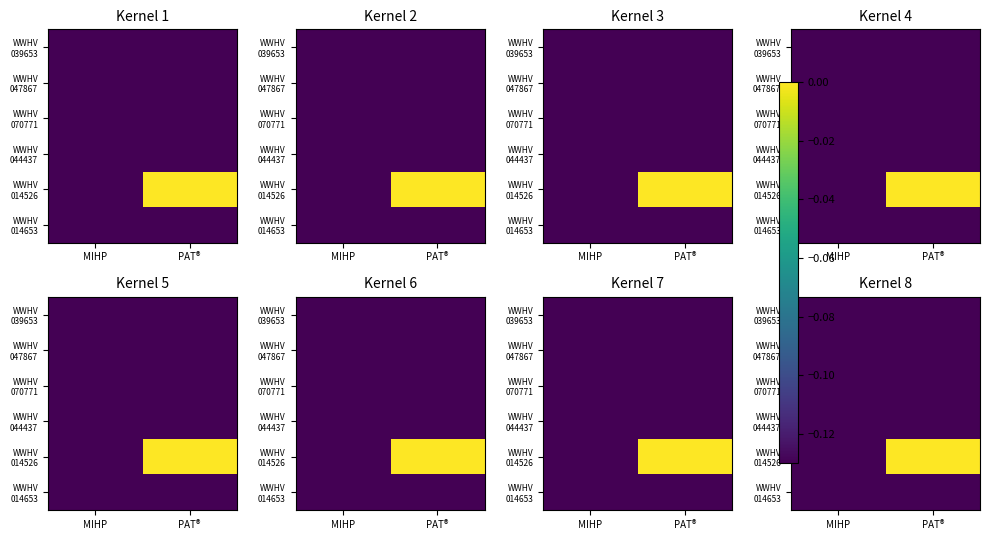

True or false: WWHV 014526 has a value of -1.4 at MIHP.

False